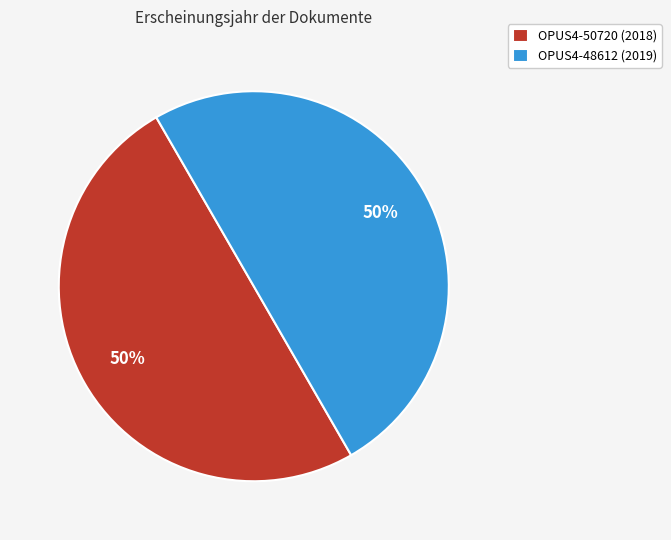

Is it true that OPUS4-48612 (2019) is 56% of the pie?

False